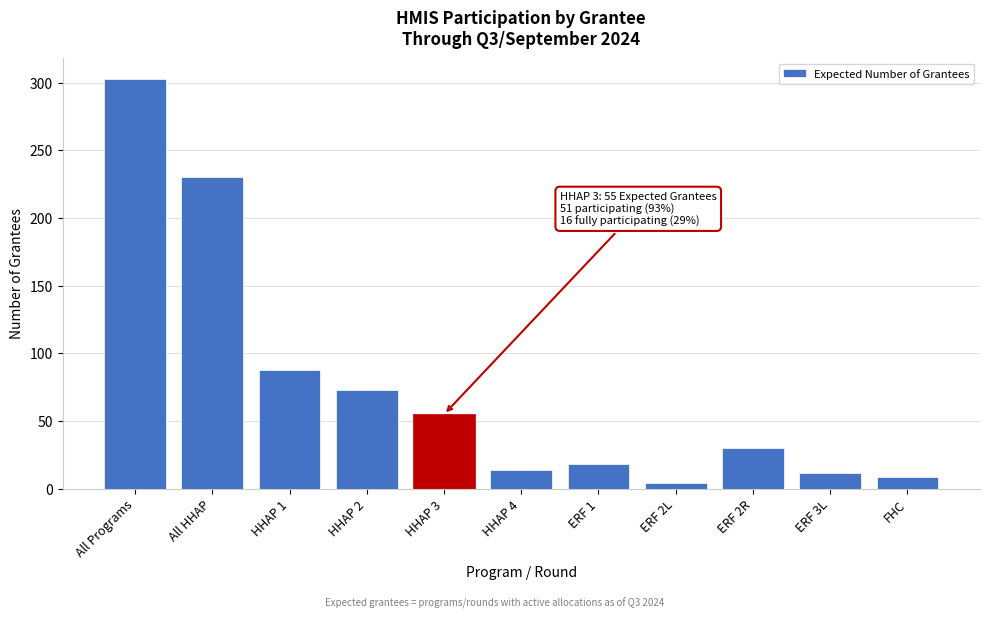

Reading left to right, what are all the values shown in this chart?

All Programs=303	All HHAP=230	HHAP 1=88	HHAP 2=73	HHAP 3=55	HHAP 4=14	ERF 1=18	ERF 2L=4	ERF 2R=30	ERF 3L=12	FHC=9